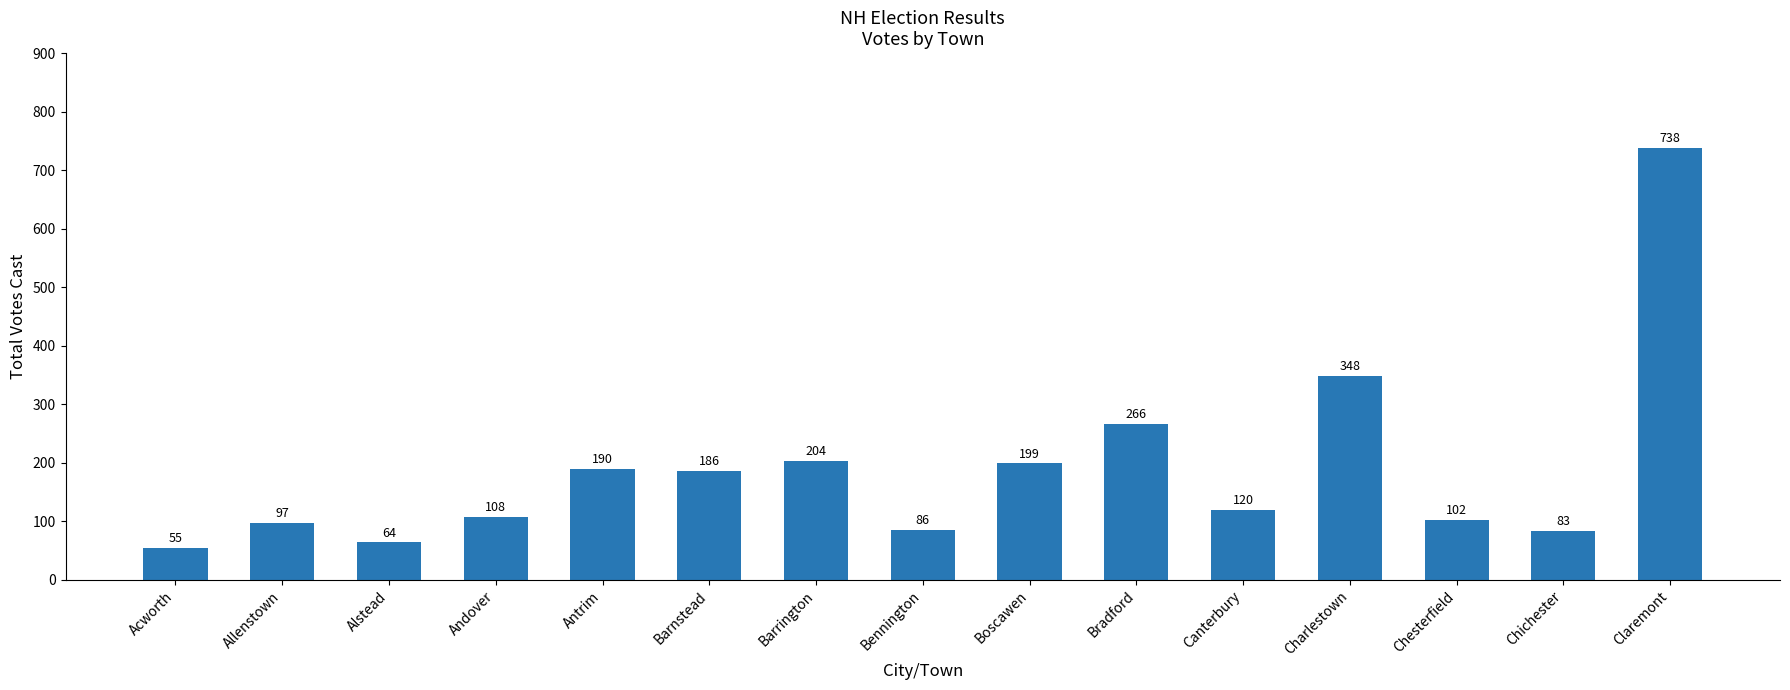

What is the label of the 1st bar from the right?

Claremont